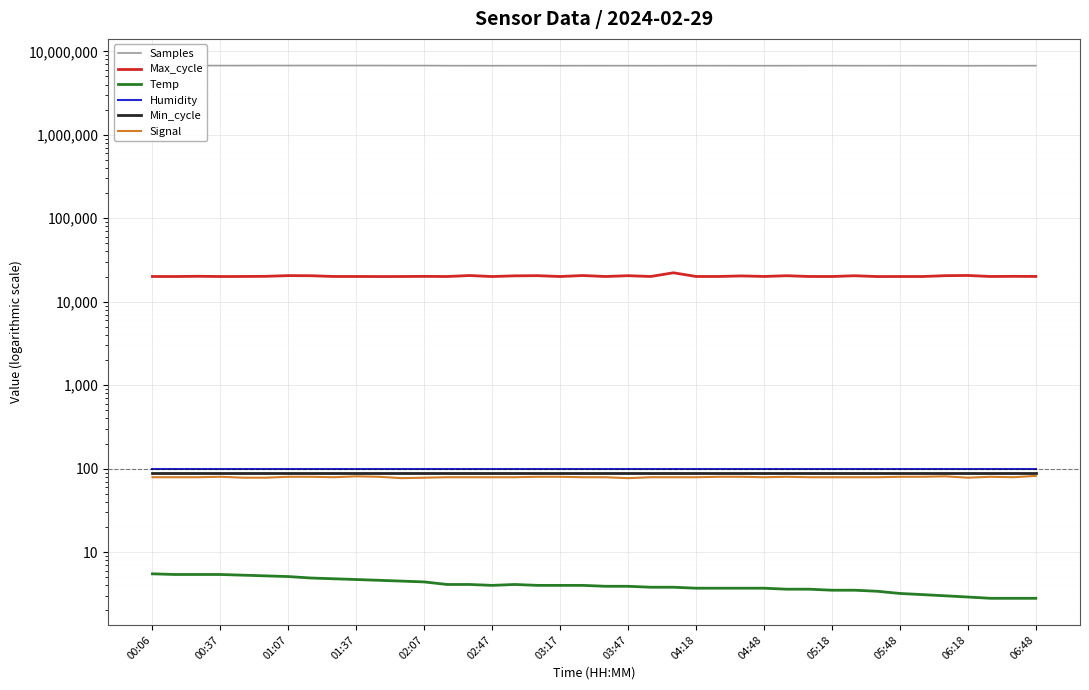

True or false: Max_cycle and Samples intersect in this chart.

False